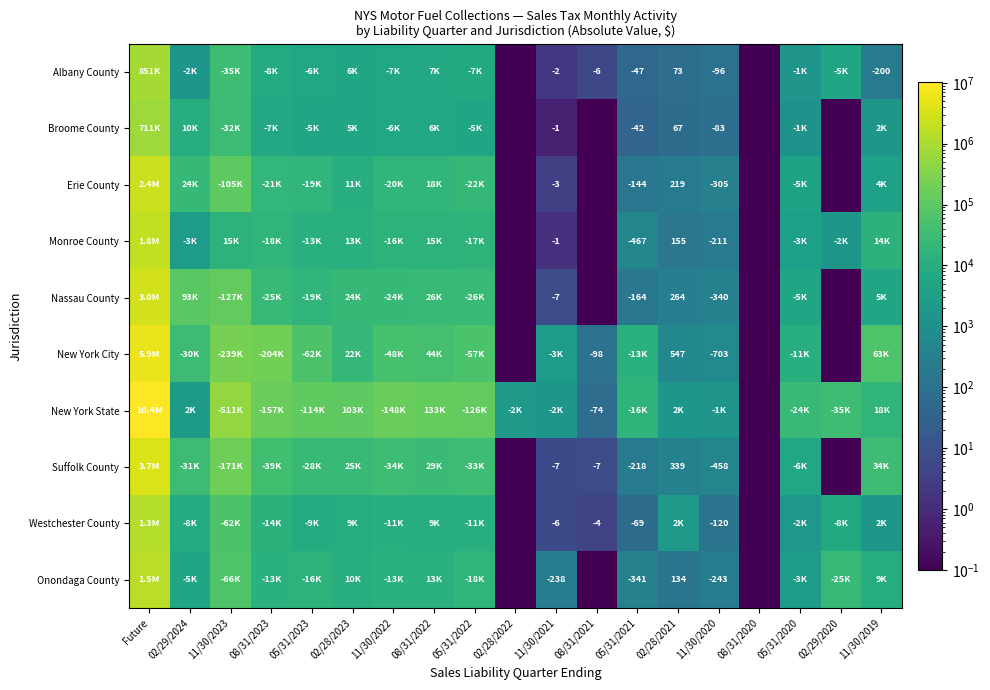

The value of New York State at 08/31/2021 is 47.8. True or false?

False